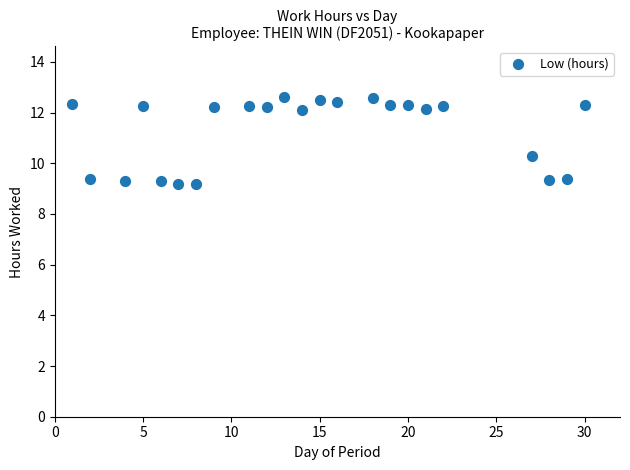

What Y value in the scatter plot is closest to 10?

10.3